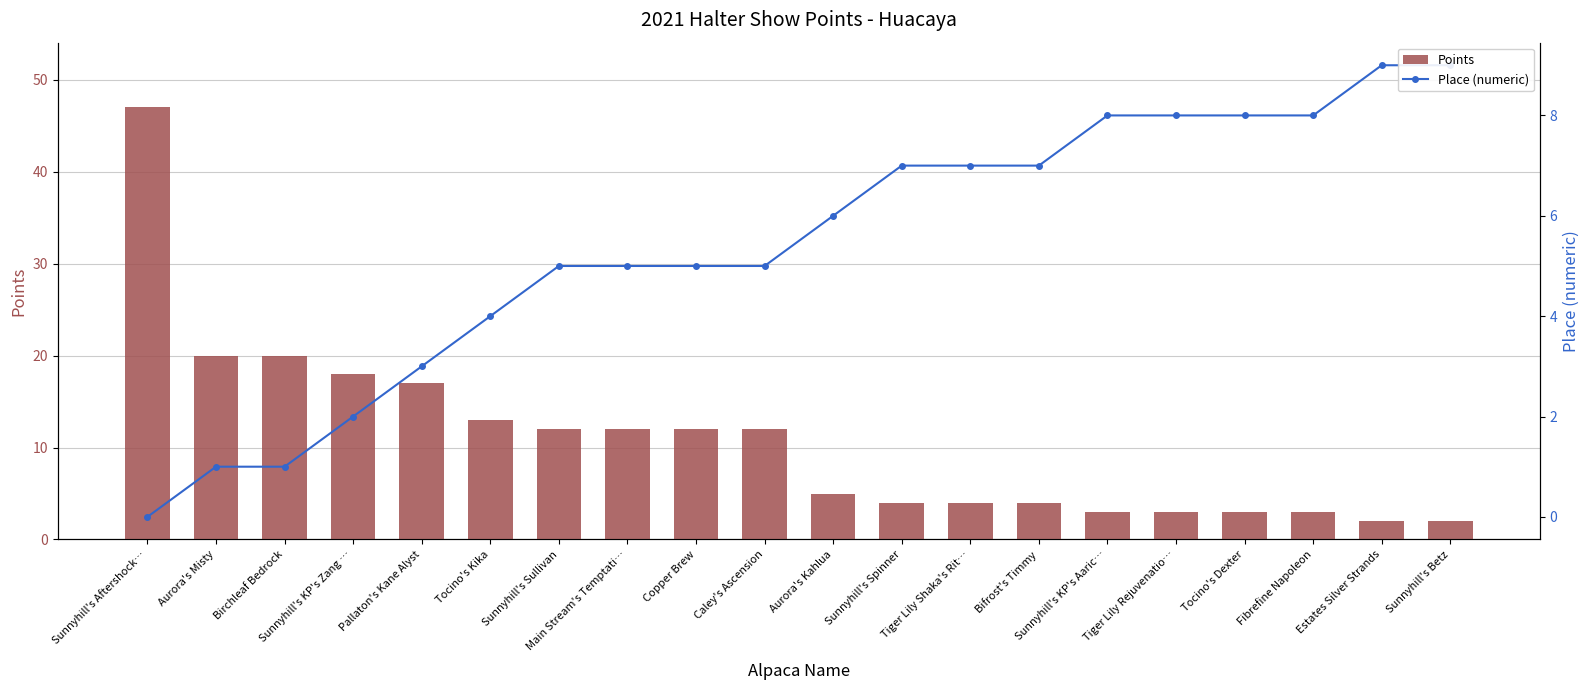

Which series has the widest spread of values?

Points